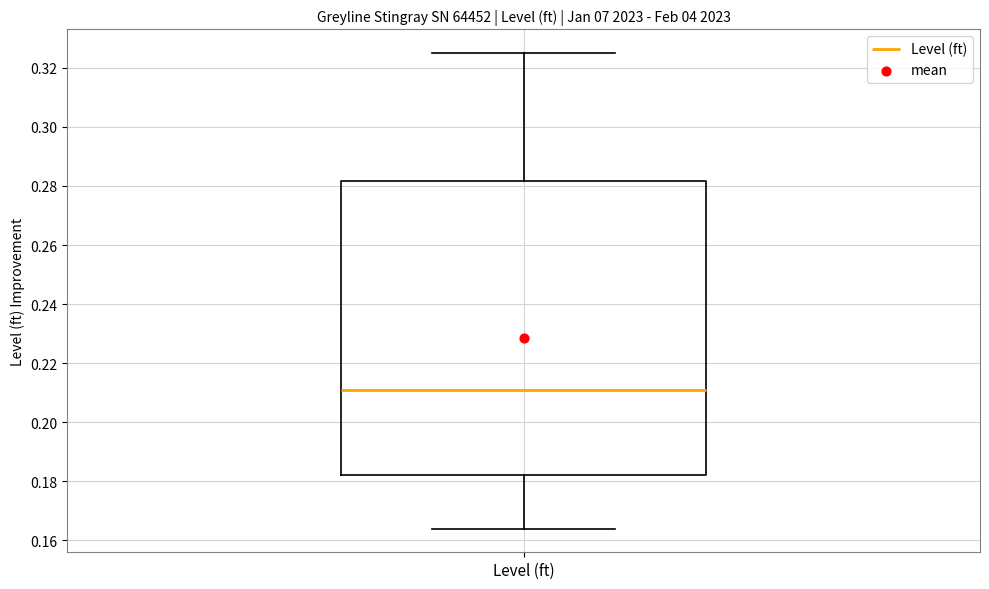

Where does the lower whisker of the box for Level (ft) end on the y-axis? The values are not printed on the chart, so give them approximately, as read against the axis.

0.164